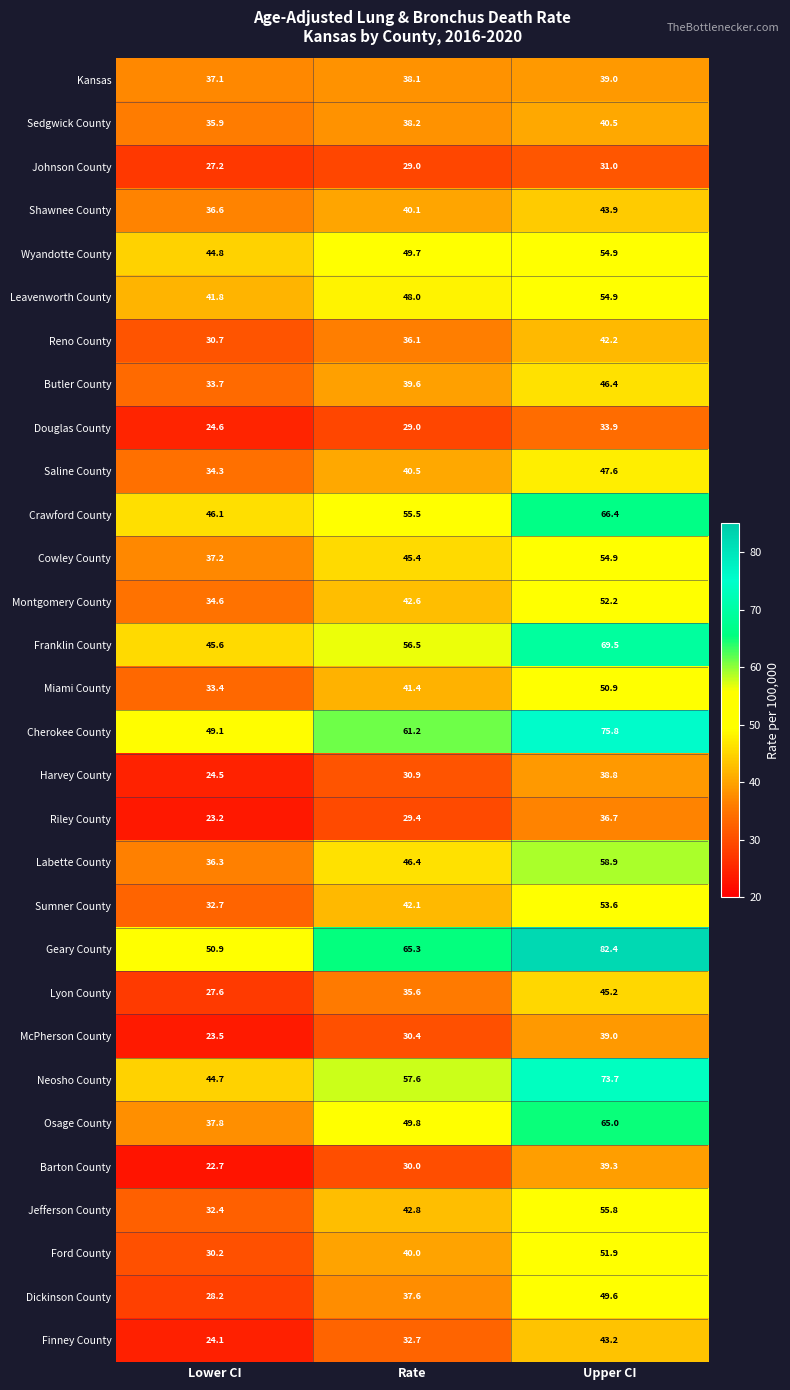

Rank the series at Lower CI from highest to lowest value.

Geary County, Cherokee County, Crawford County, Franklin County, Wyandotte County, Neosho County, Leavenworth County, Osage County, Cowley County, Kansas, Shawnee County, Labette County, Sedgwick County, Montgomery County, Saline County, Butler County, Miami County, Sumner County, Jefferson County, Reno County, Ford County, Dickinson County, Lyon County, Johnson County, Douglas County, Harvey County, Finney County, McPherson County, Riley County, Barton County